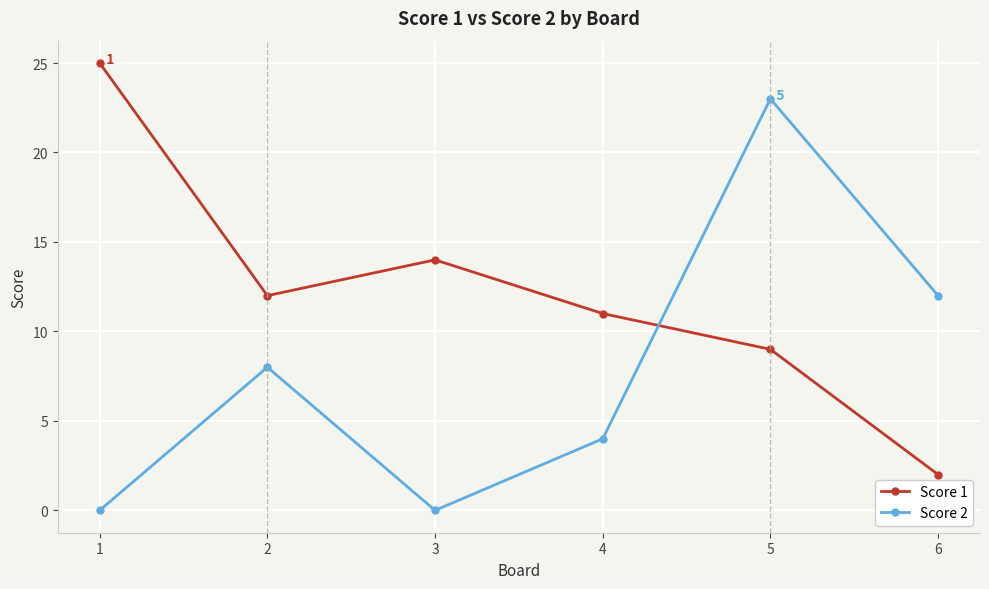

True or false: Score 1 has more than 2 interior local peaks.

False